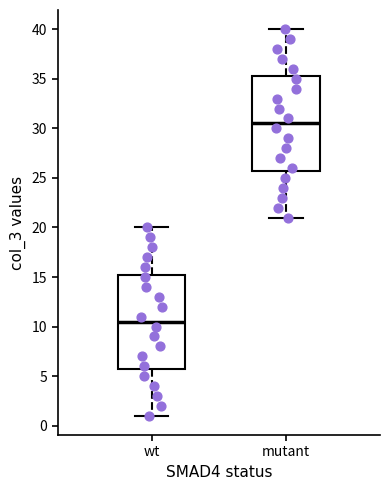

Where is the upper edge of the box for wt on the y-axis? The values are not printed on the chart, so give them approximately, as read against the axis.

15.5